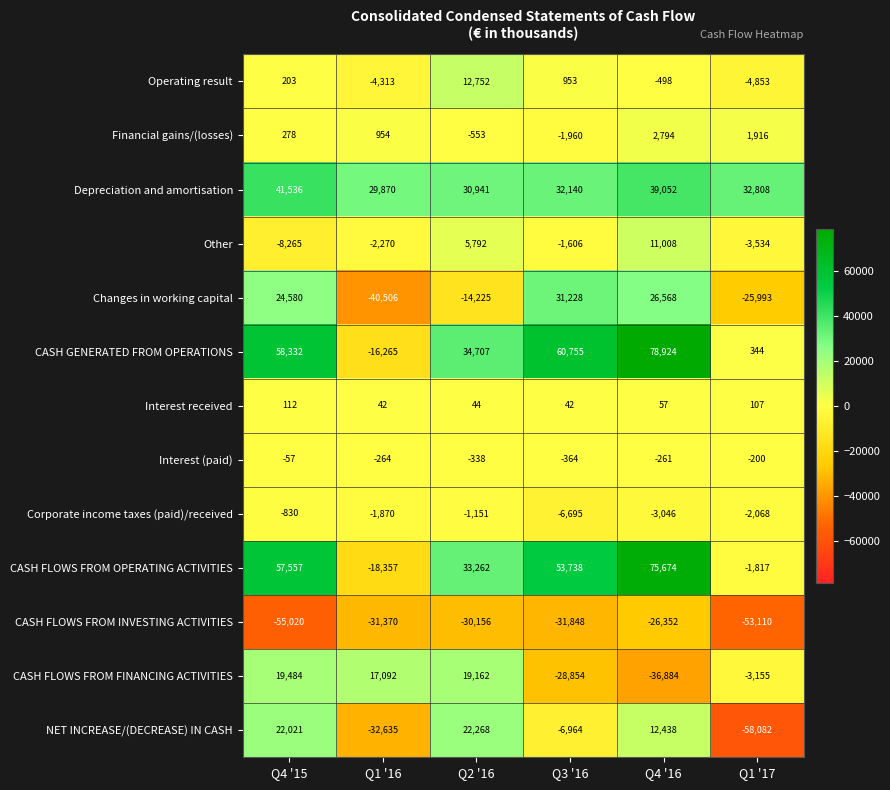

Rank the categories by Financial gains/(losses) value from highest to lowest.

Q4 '16, Q1 '17, Q1 '16, Q4 '15, Q2 '16, Q3 '16